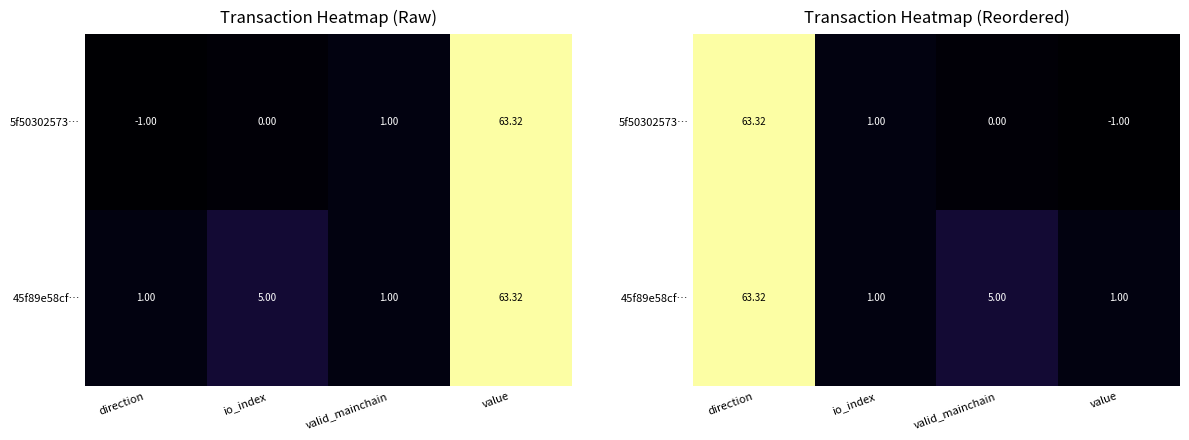

Which series has the largest total across all categories?

45f89e58cf…